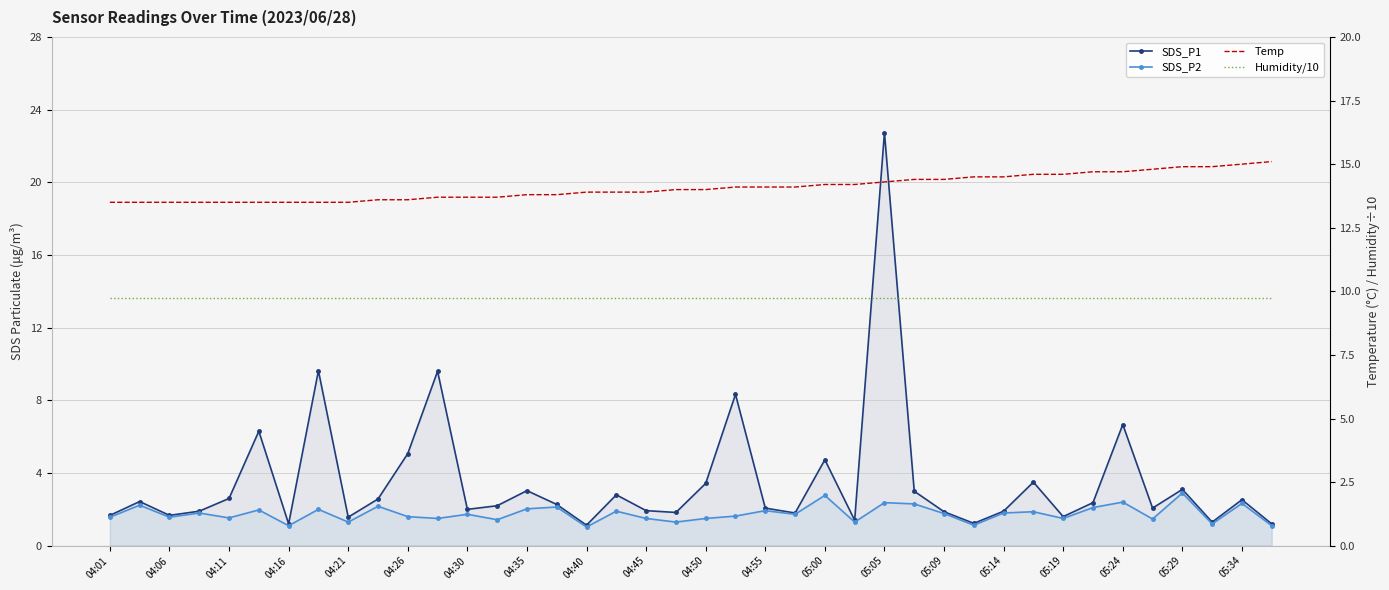

True or false: Humidity/10 has more than 1 interior local peaks.

False